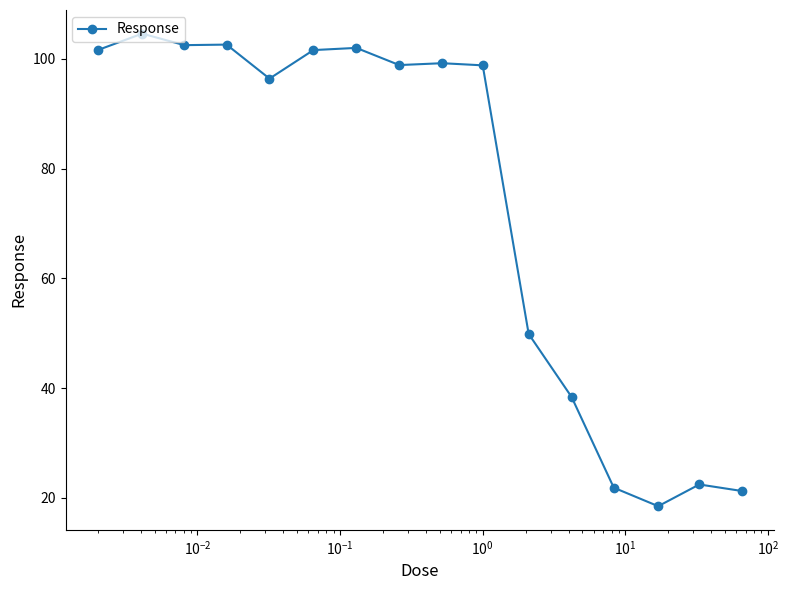

How many lines are shown in the chart?

1